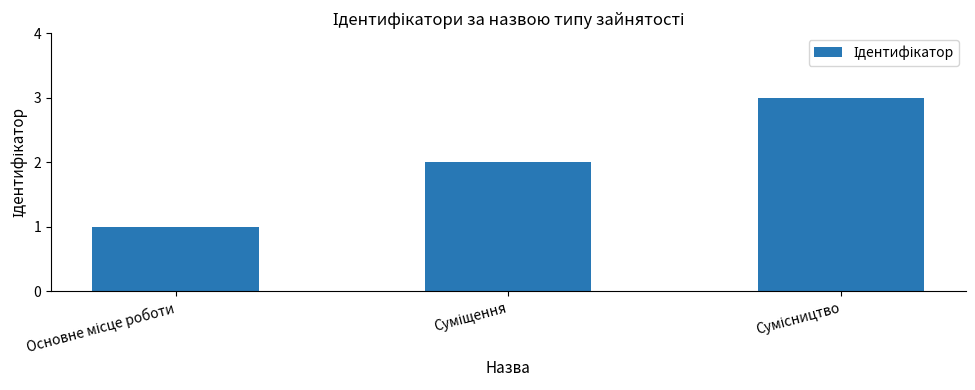

What is the maximum value shown in the chart?

3